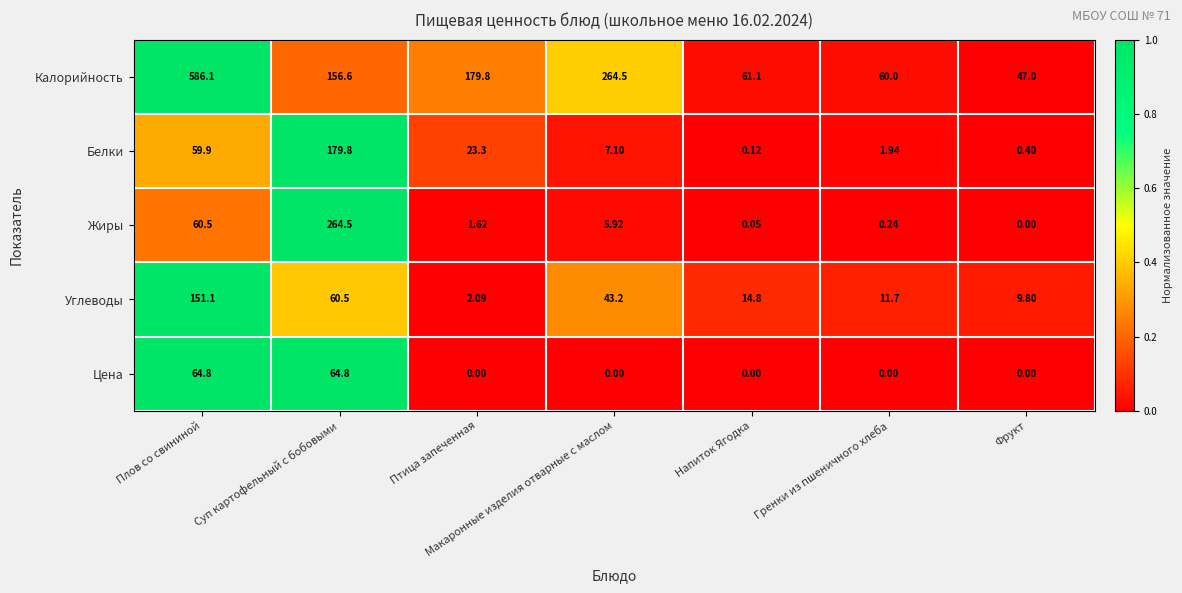

How many data points in Белки are less than 7?

3